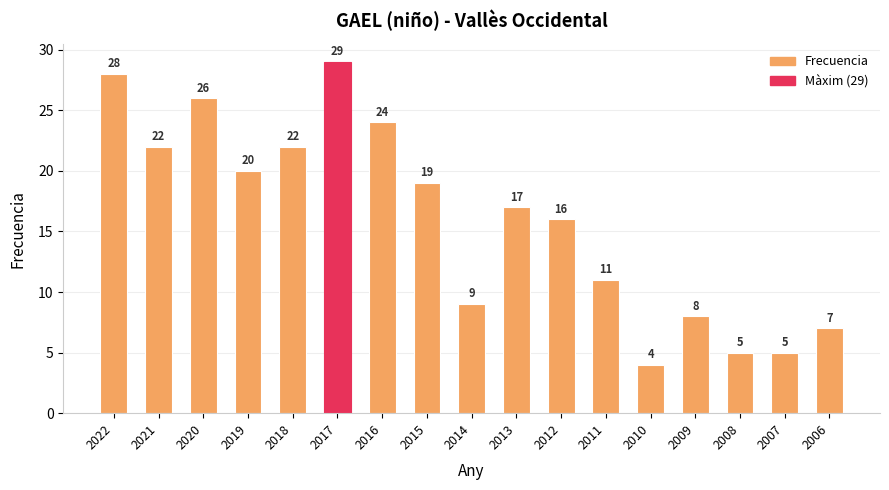

What is the change in value from 2020 to 2014?

-17